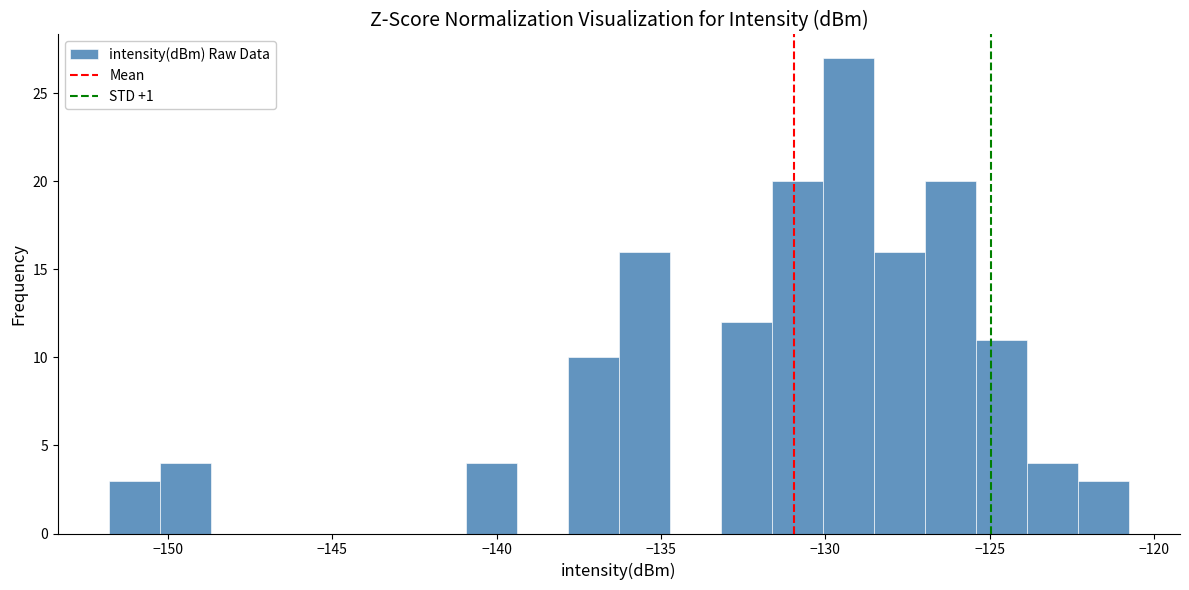

Read against the x-axis, roughly where is the centre of the tallest bar?

-129.5